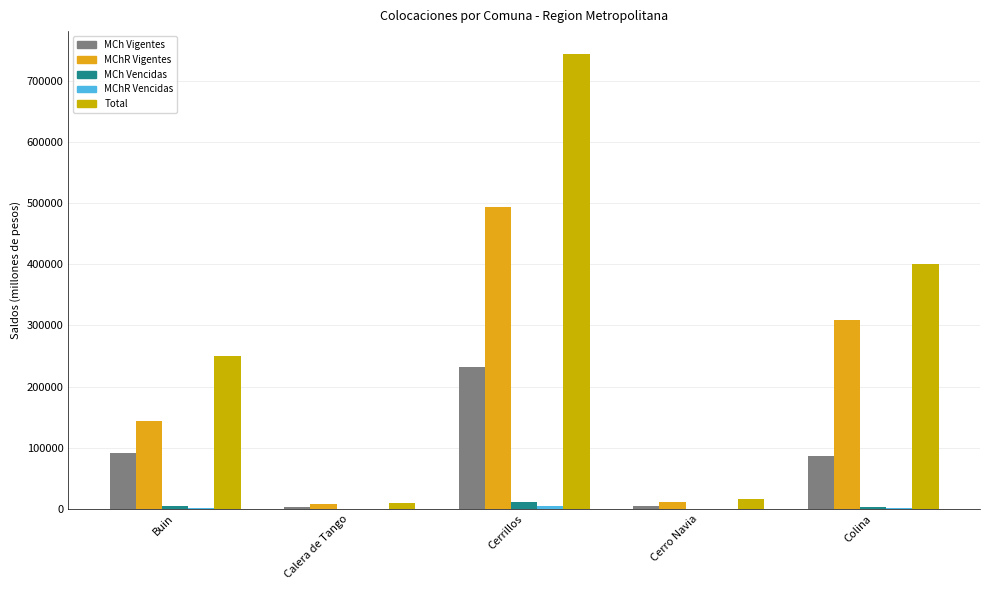

How many categories are shown in the chart?

5